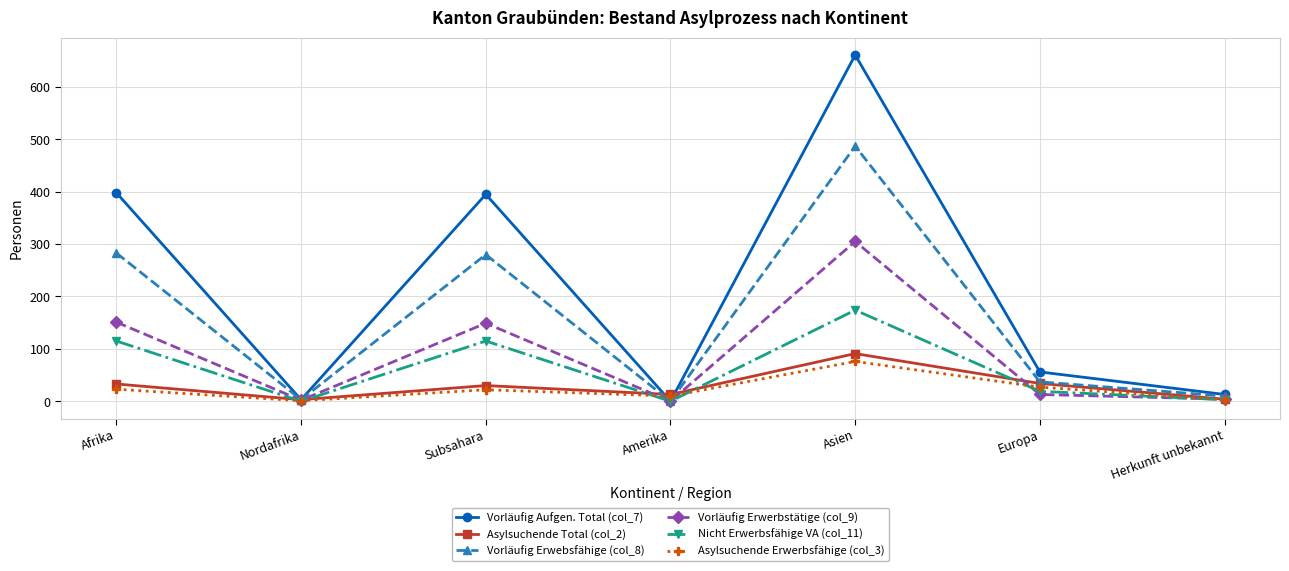

Between Asien and Europa, which series saw the biggest shift?

Vorläufig Aufgen. Total (col_7)